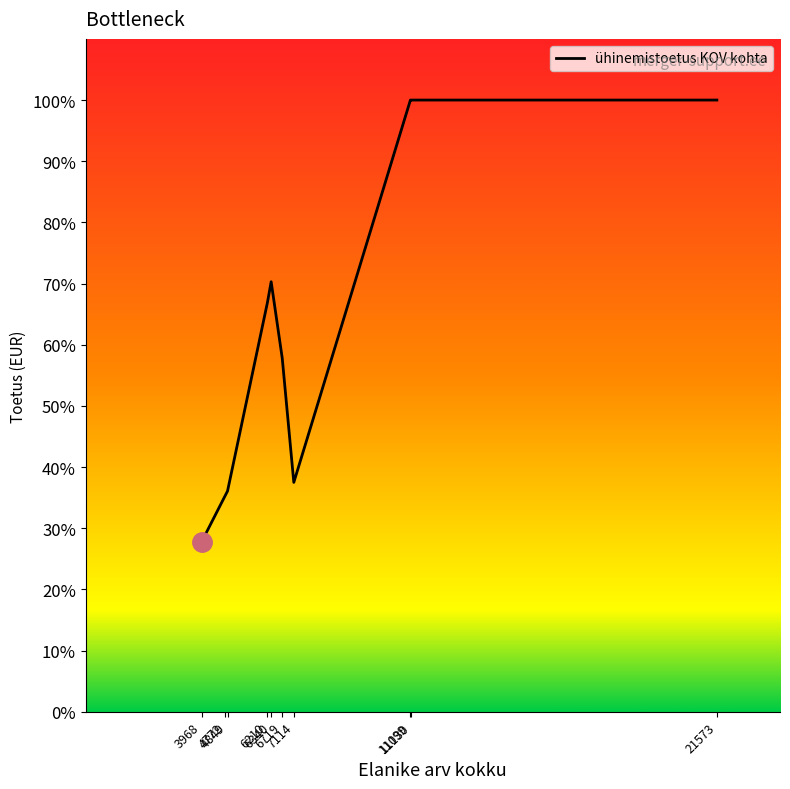

What is the difference between the maximum and minimum values?

72.2